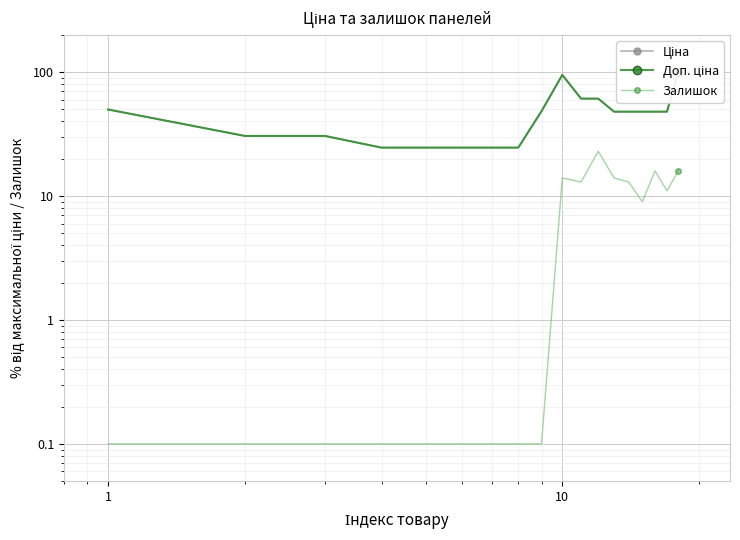

What is the minimum value shown in the chart?

0.1